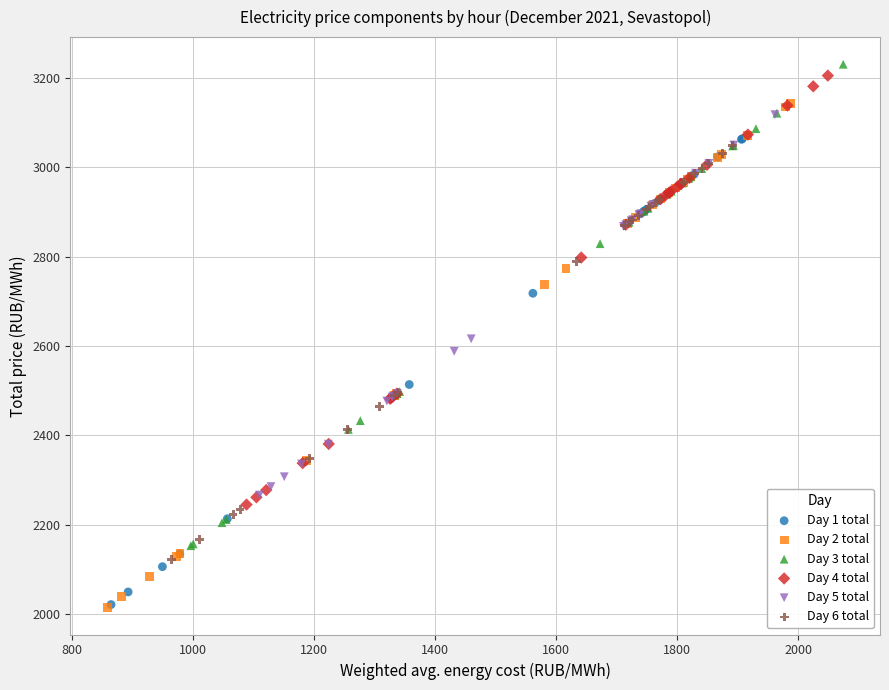

Which series has the widest spread of Y values?

Day 2 total